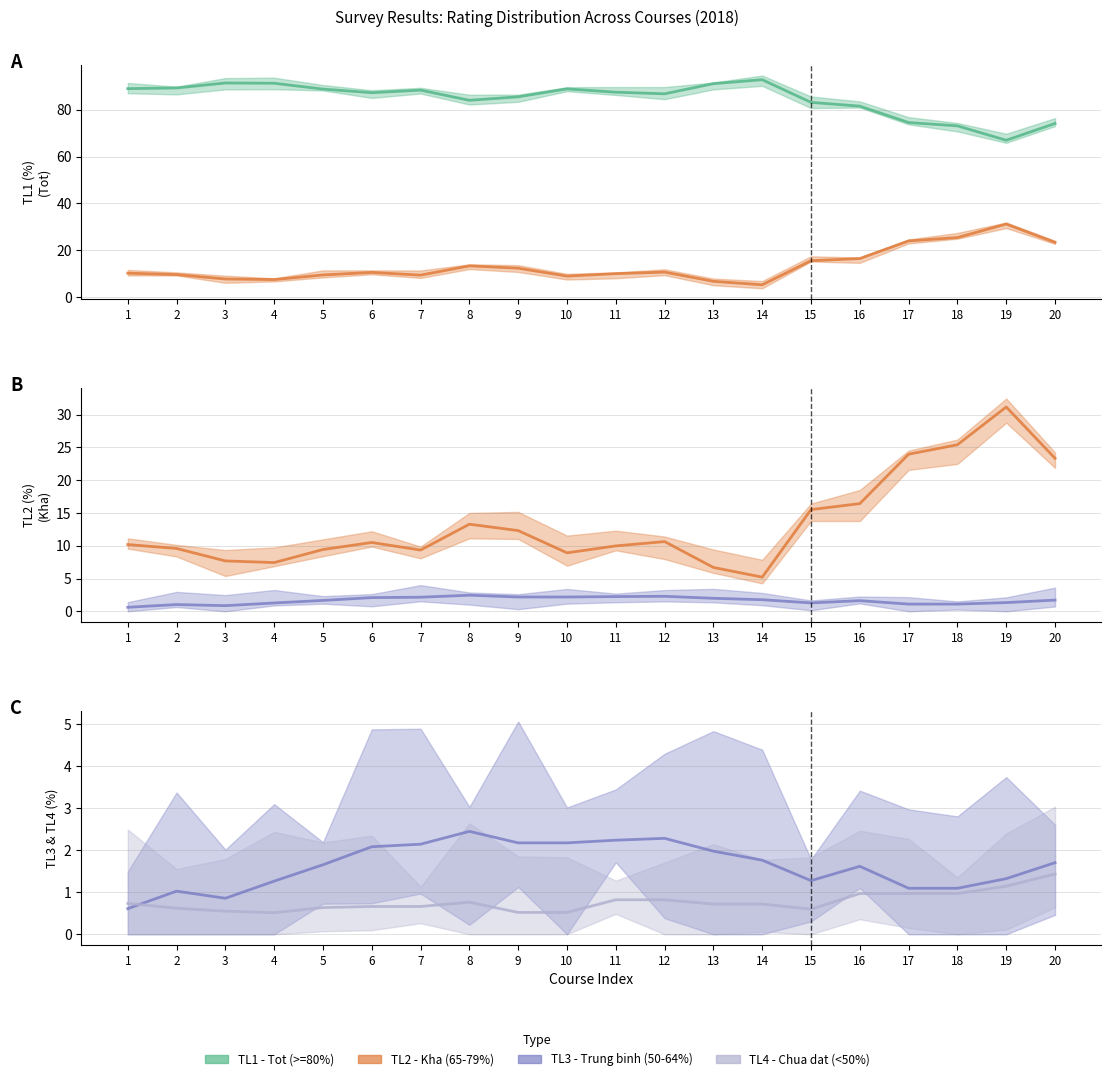

The TL1 (Tot) series shows 50.4 at 17. True or false?

False